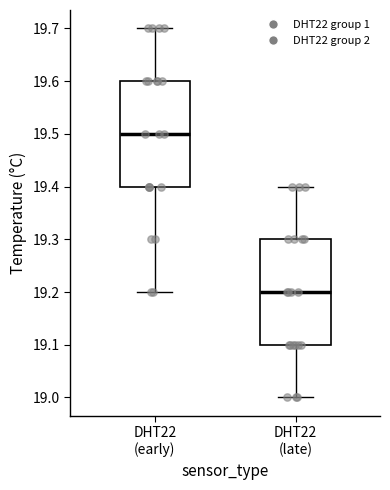

Reading left to right, transcribe this box plot: for each box, give where its median line is, the range the box spans, and where its two whiskers end, as read against the y-axis. The values are not printed on the chart, so give them approximately, as read against the axis.

DHT22 (early): median 19.5, box 19.4 to 19.6, whiskers 19.2 to 19.7
DHT22 (late): median 19.2, box 19.1 to 19.3, whiskers 19.0 to 19.4